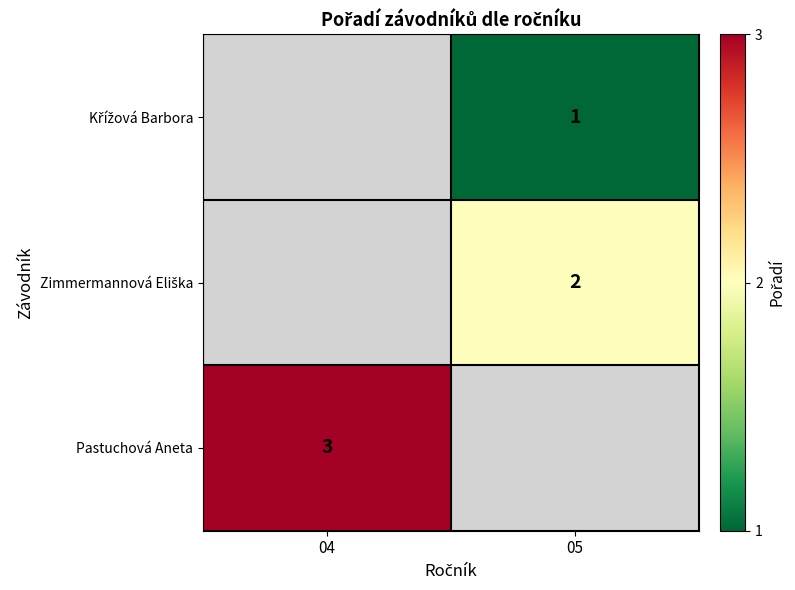

What is the smallest value displayed?

1.0